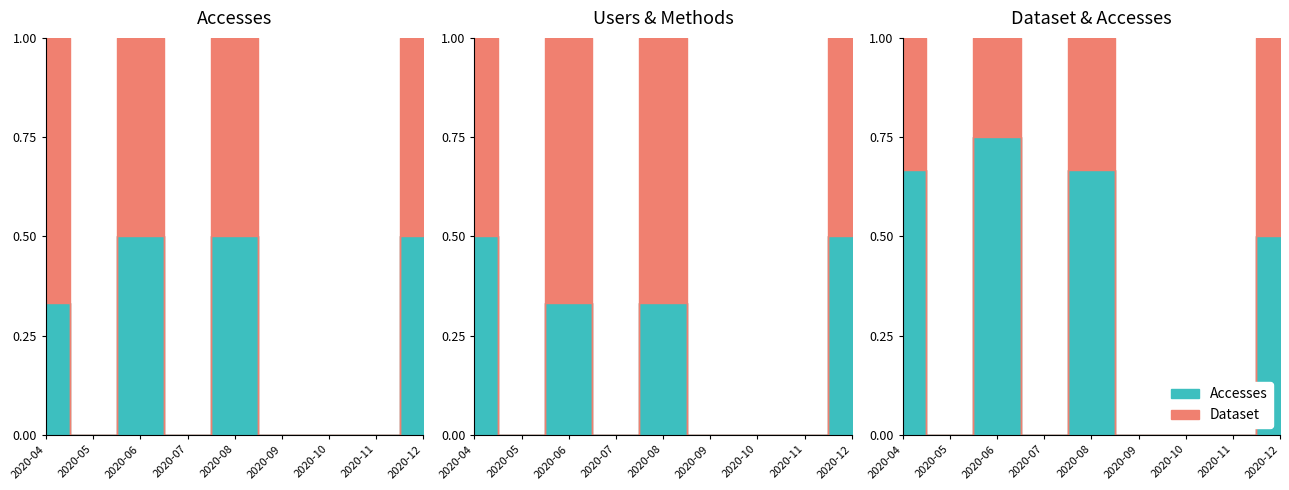

How many categories are shown in the chart?

9